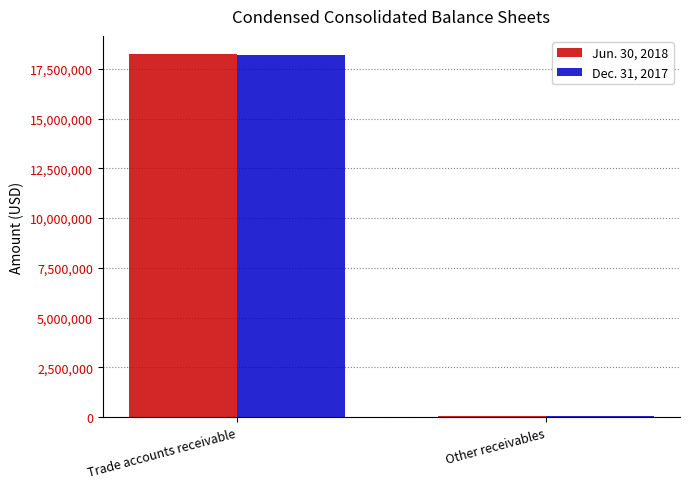

What is the total value across all series at Trade accounts receivable?

36447982